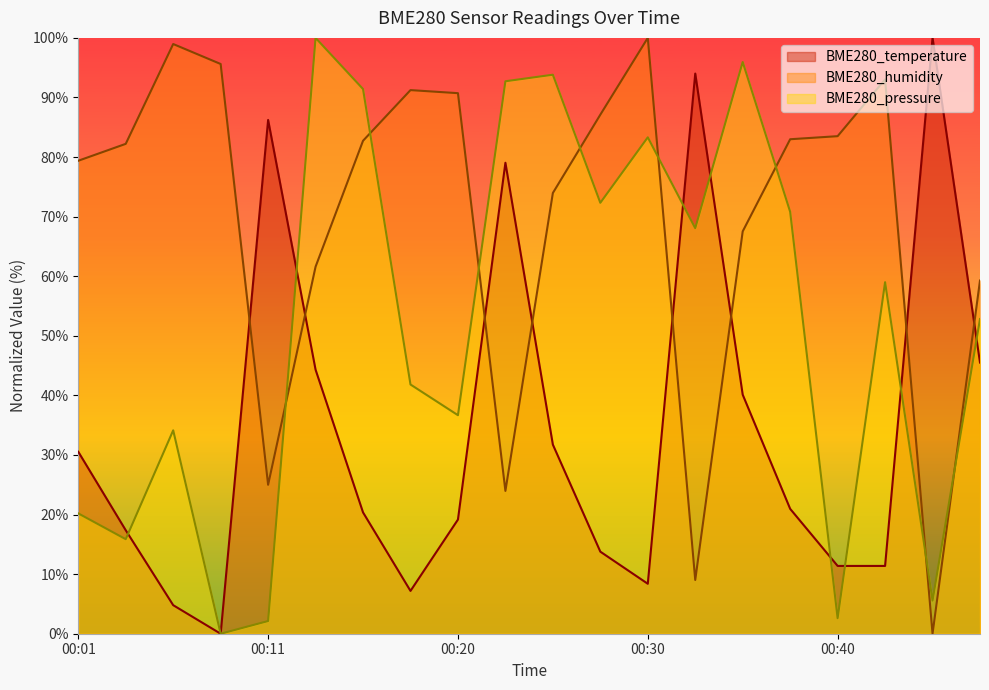

How many positive values does the BME280_pressure series have?

19